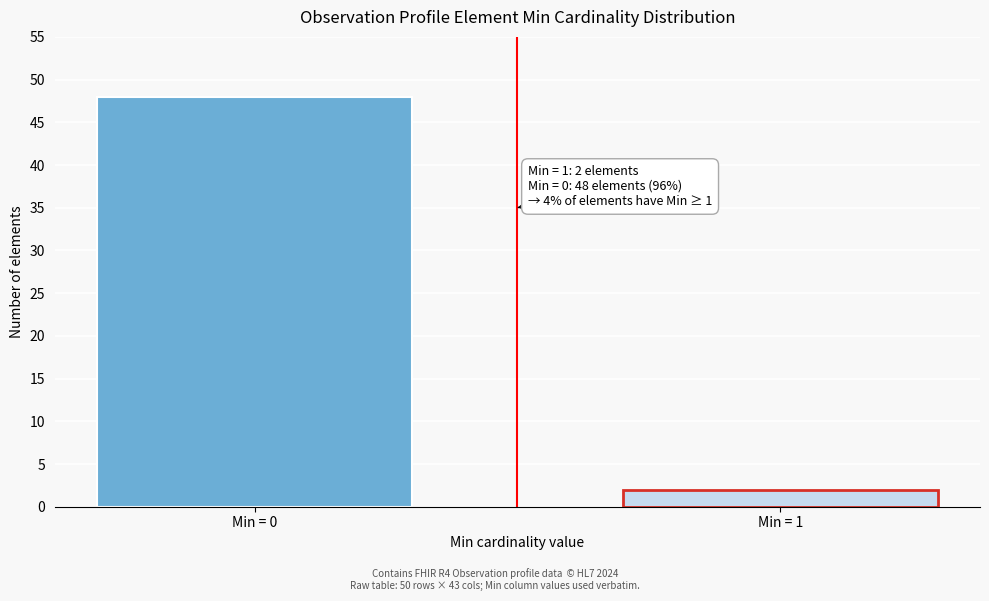

Reading left to right, transcribe all the data shown in this chart.

Min = 0=48	Min = 1=2